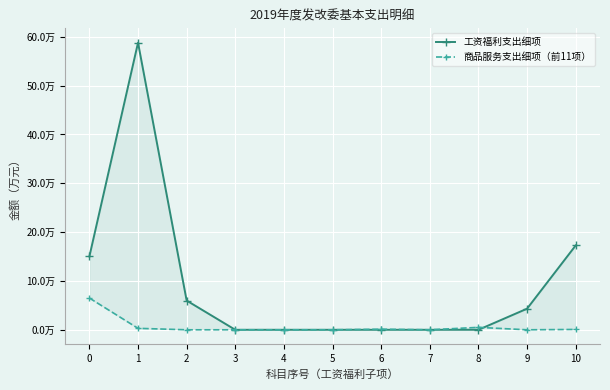

Reading left to right, transcribe all the data shown in this chart.

工资福利支出细项: 0=150202	1=587840	2=59811	3=0	4=0	5=0	6=0	7=0	8=0	9=43200	10=172654
商品服务支出细项（前11项）: 0=65000	1=3000	2=0	3=0	4=0	5=0	6=1200	7=0	8=5000	9=0	10=720